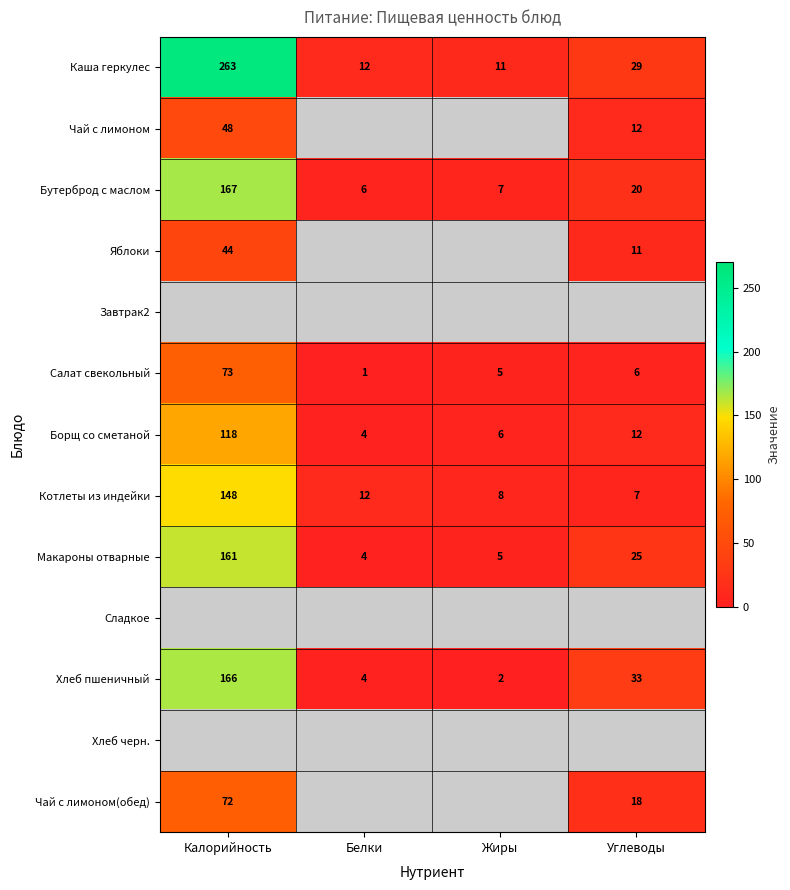

What is the sum of the Борщ со сметаной values at Калорийность and Белки?

122